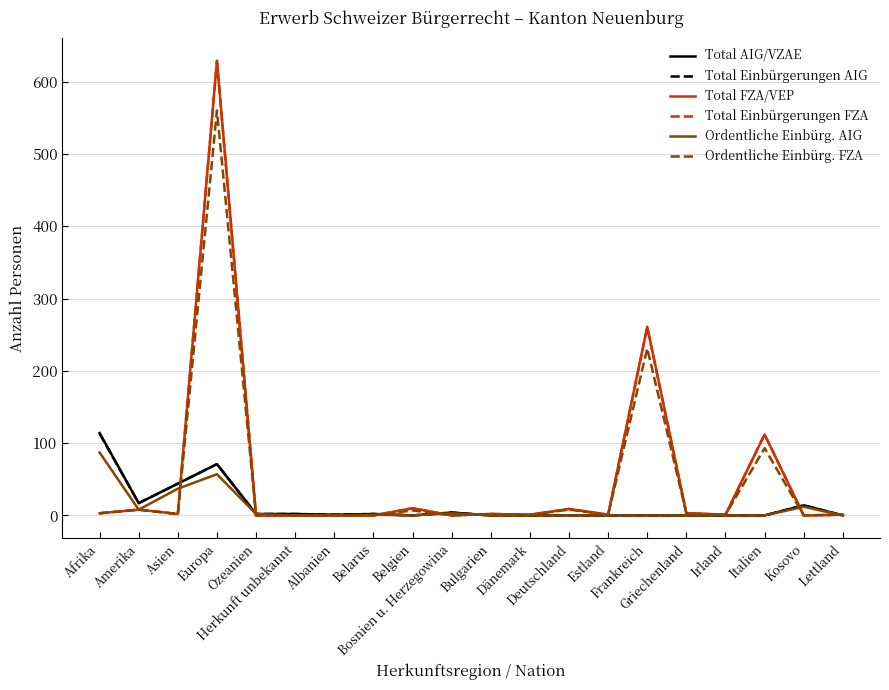

What is the maximum value for Total FZA/VEP?

629